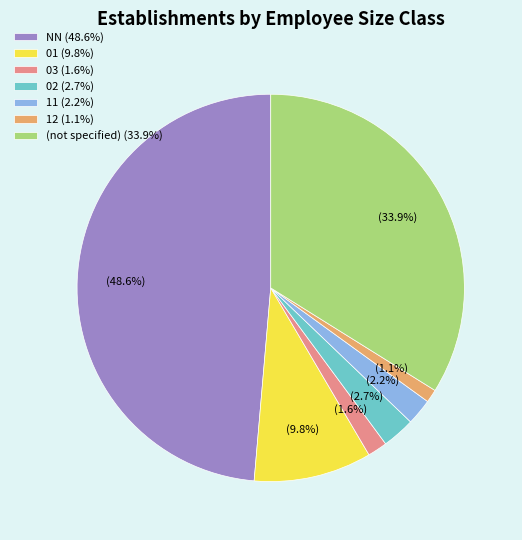

How many slices are in this pie chart?

7